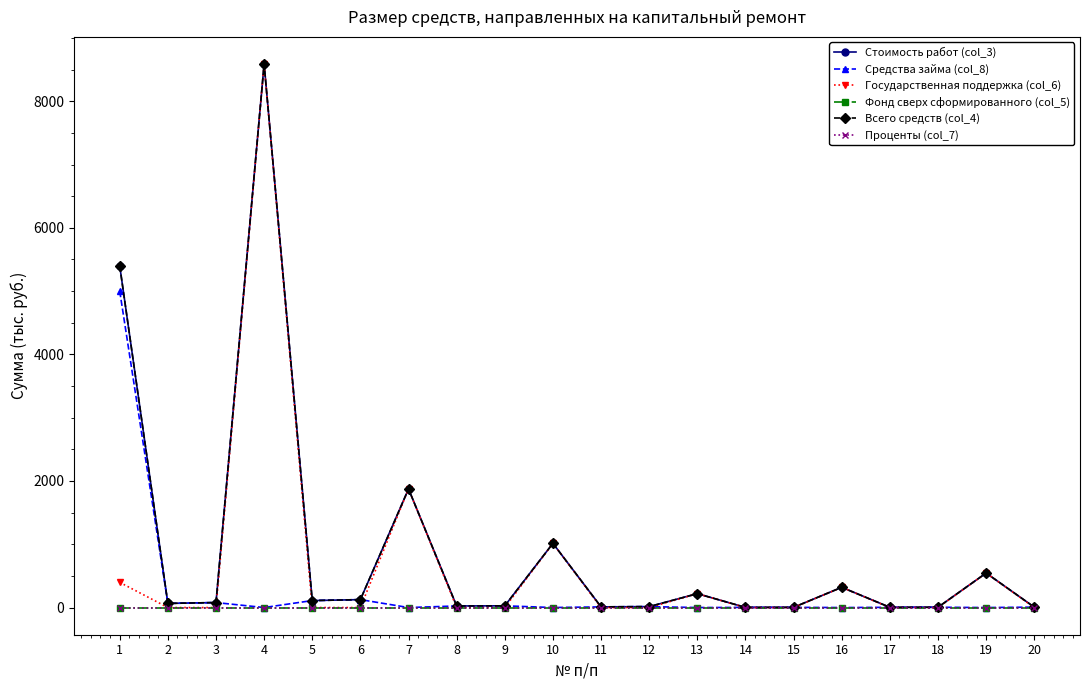

Reading left to right, what are all the values shown in this chart?

Стоимость работ (col_3): 5398.3	65.4	78.8	8587.3	110.4	125.3	1874.1	24.9	27.4	1014.3	10.6	14.8	219.5	2.2	3.2	319.7	3.5	4.7	545.0	6.5
Средства займа (col_8): 5000.0	65.4	78.8	0.0	110.4	125.3	0.0	24.9	27.4	0.0	10.6	14.8	0.0	2.2	3.2	0.0	3.5	4.7	0.0	6.5
Государственная поддержка (col_6): 398.3	0.0	0.0	8587.3	0.0	0.0	1874.1	0.0	0.0	1014.3	0.0	0.0	219.5	0.0	0.0	319.7	0.0	0.0	545.0	0.0
Фонд сверх сформированного (col_5): 0.0	0.0	0.0	0.0	0.0	0.0	0.0	0.0	0.0	0.0	0.0	0.0	0.0	0.0	0.0	0.0	0.0	0.0	0.0	0.0
Всего средств (col_4): 5398.3	65.4	78.8	8587.3	110.4	125.3	1874.1	24.9	27.4	1014.3	10.6	14.8	219.5	2.2	3.2	319.7	3.5	4.7	545.0	6.5
Проценты (col_7): 0.0	0.0	0.0	0.0	0.0	0.0	0.0	0.0	0.0	0.0	0.0	0.0	0.0	0.0	0.0	0.0	0.0	0.0	0.0	0.0